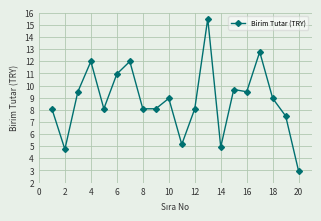

What is the difference between the second highest and second lowest values?

8.0